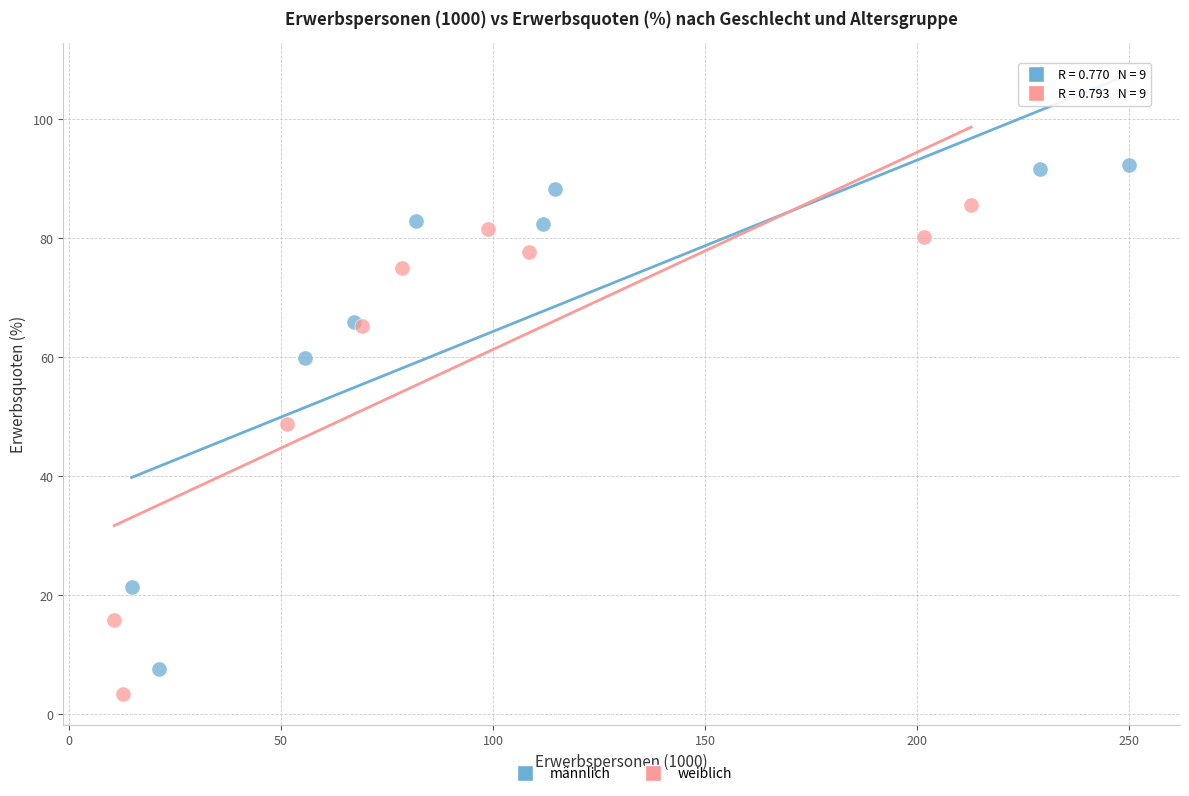

What are all the series names shown in the legend?

männlich, weiblich